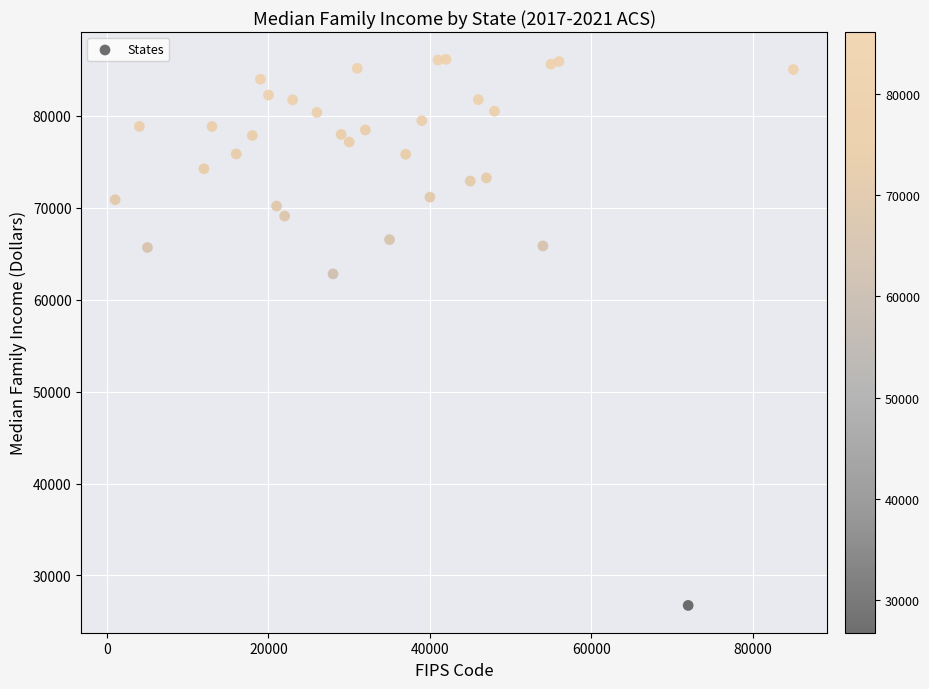

What is the range of X values (max minus min)?

84028